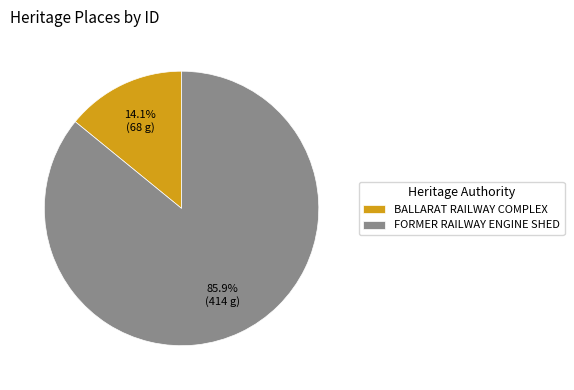

To the nearest percent, what is the difference between the largest and smallest slice percentages?

72%